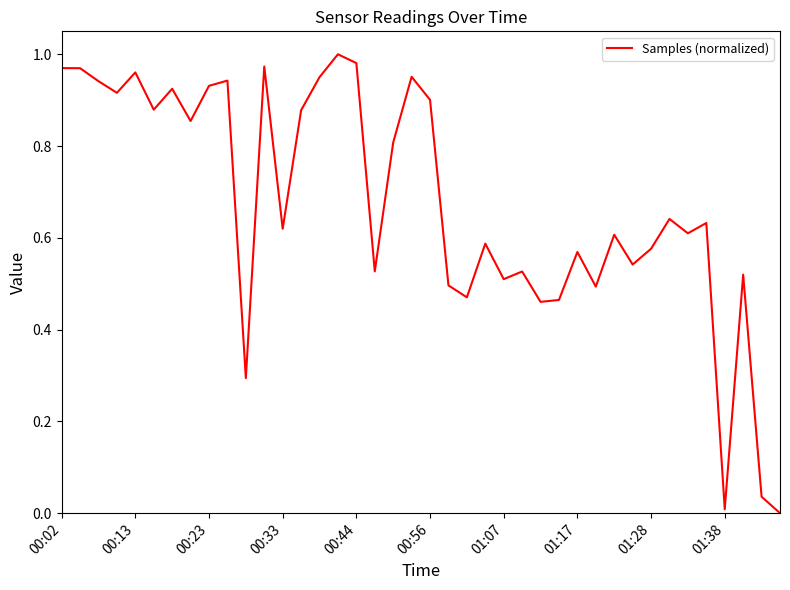

Is it true that the value at 01:28 is 0.3?

False